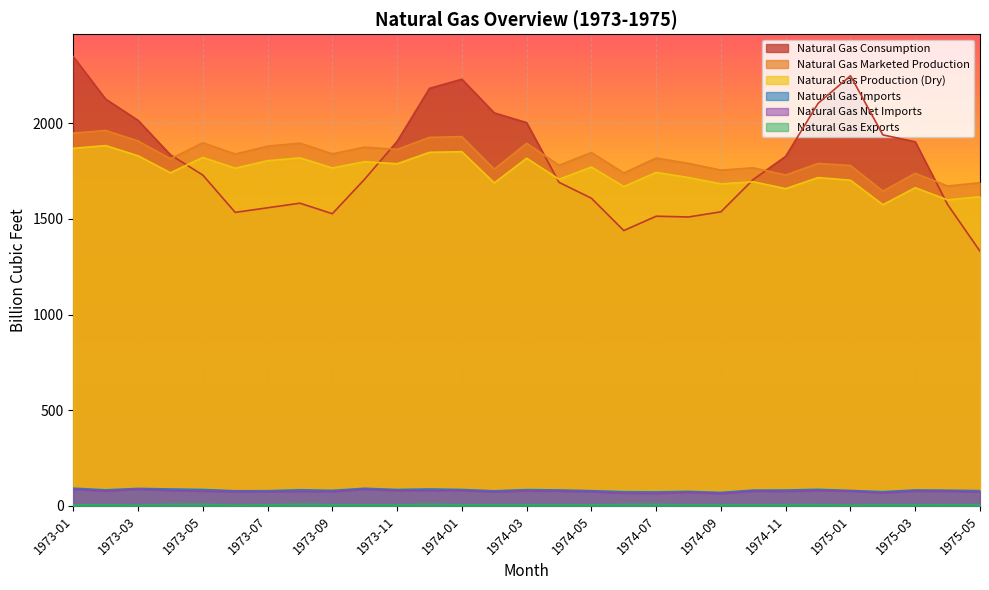

What is the maximum value shown in the chart?

2348.0